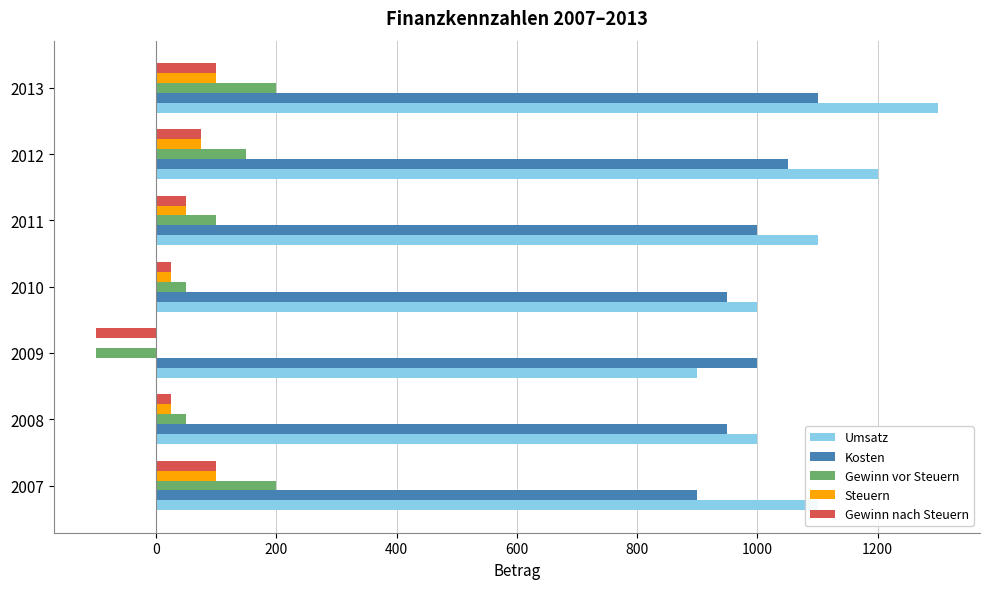

What is the total value across all series at 2013?

2800